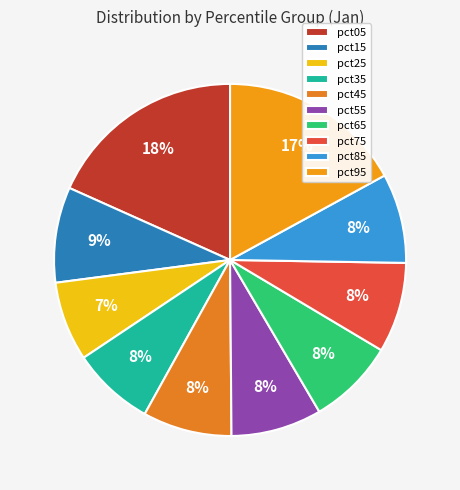

True or false: pct35 accounts for 19% of the total.

False